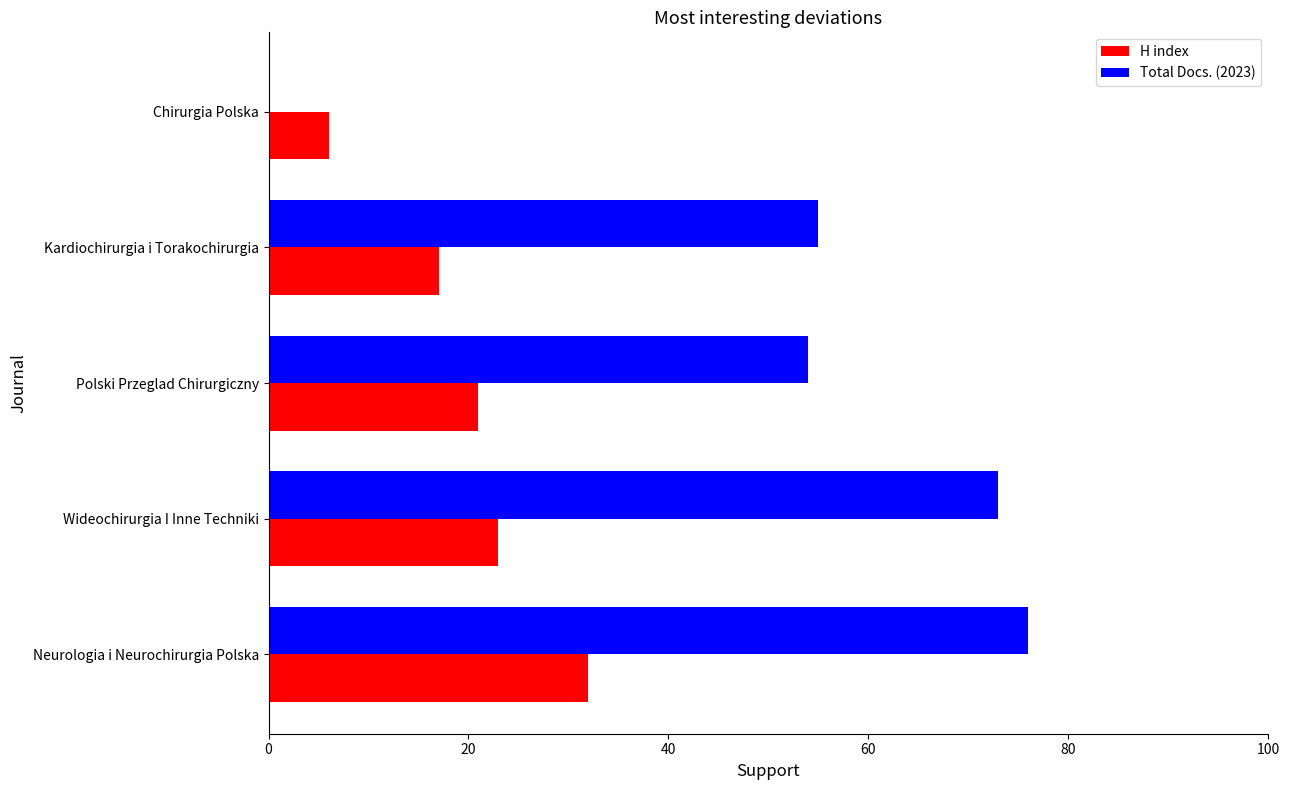

What are all the series names shown in the legend?

H index, Total Docs. (2023)